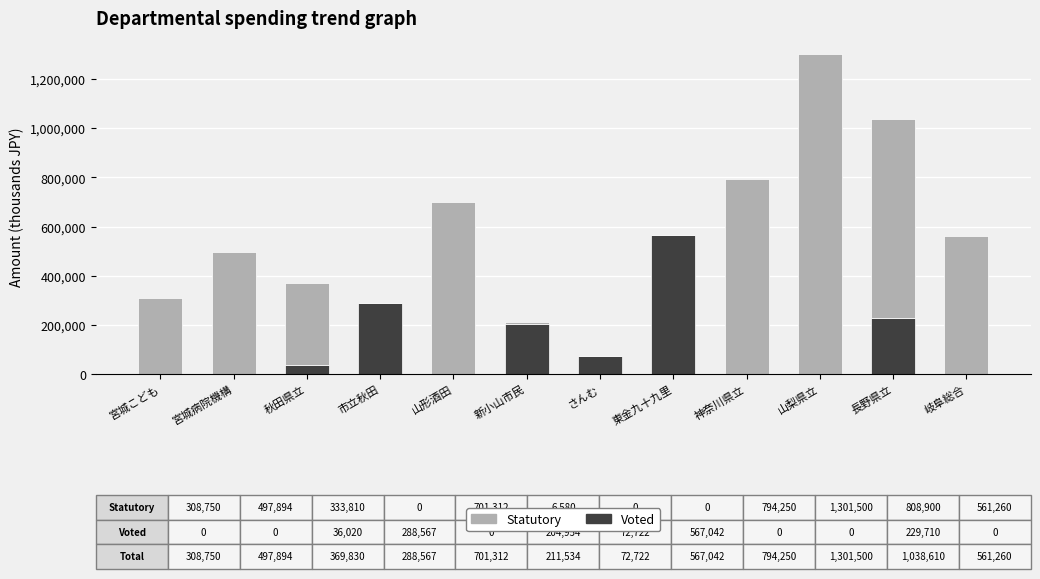

What is the sum of all Voted values?

1399015